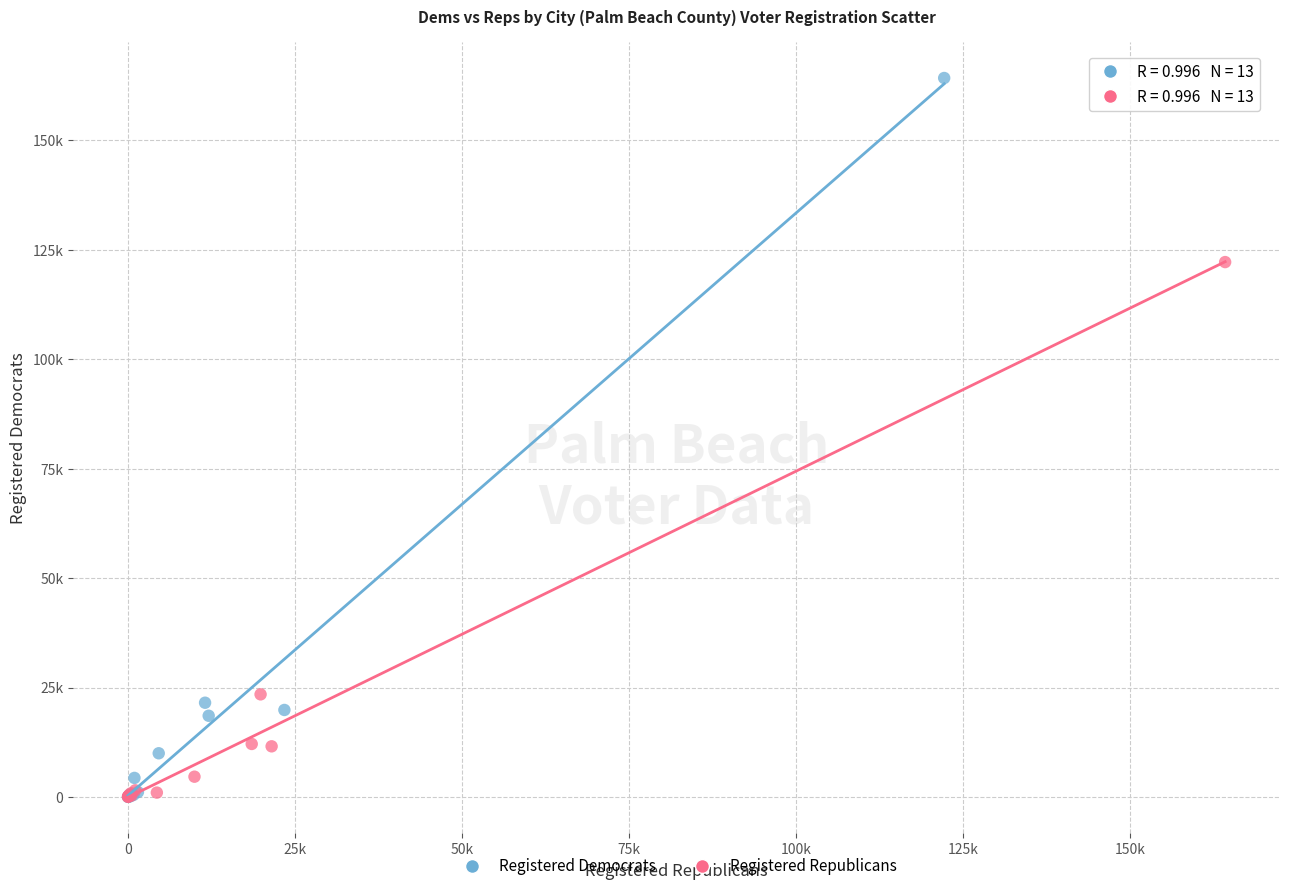

What are all the series names shown in the legend?

Registered Democrats, Registered Republicans